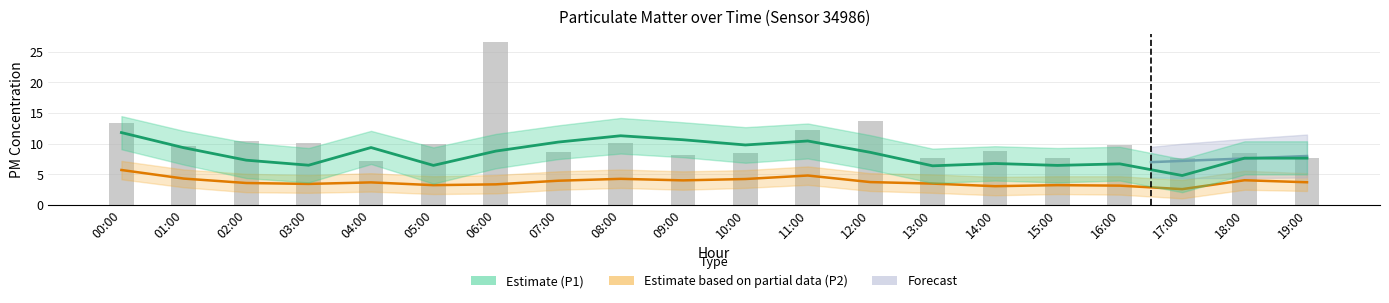

How many bars are there in total?

20